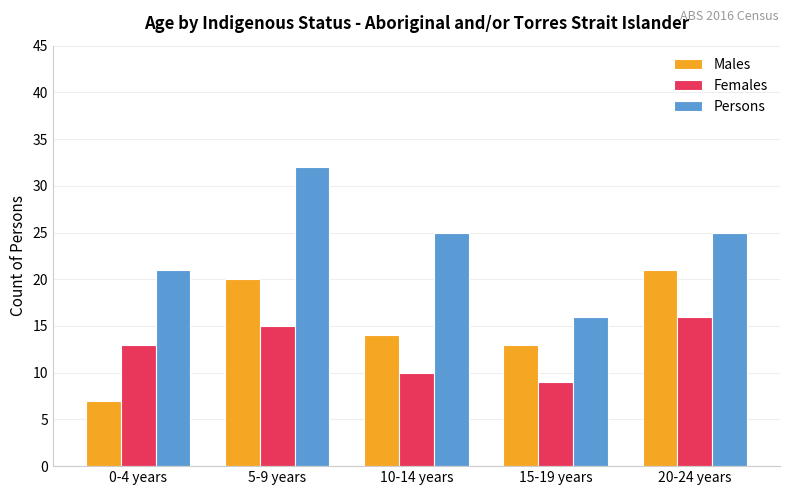

Which series has the largest range (max minus min)?

Persons